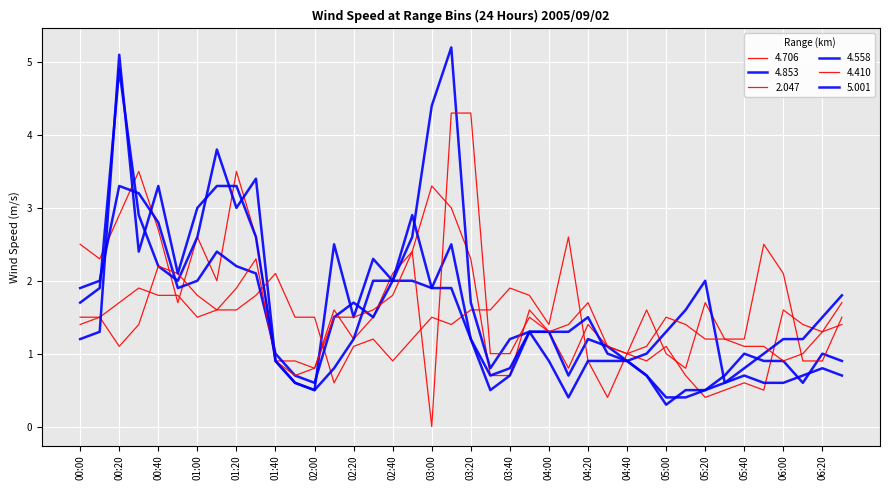

What is the label of the 33rd point from the left?

05:20